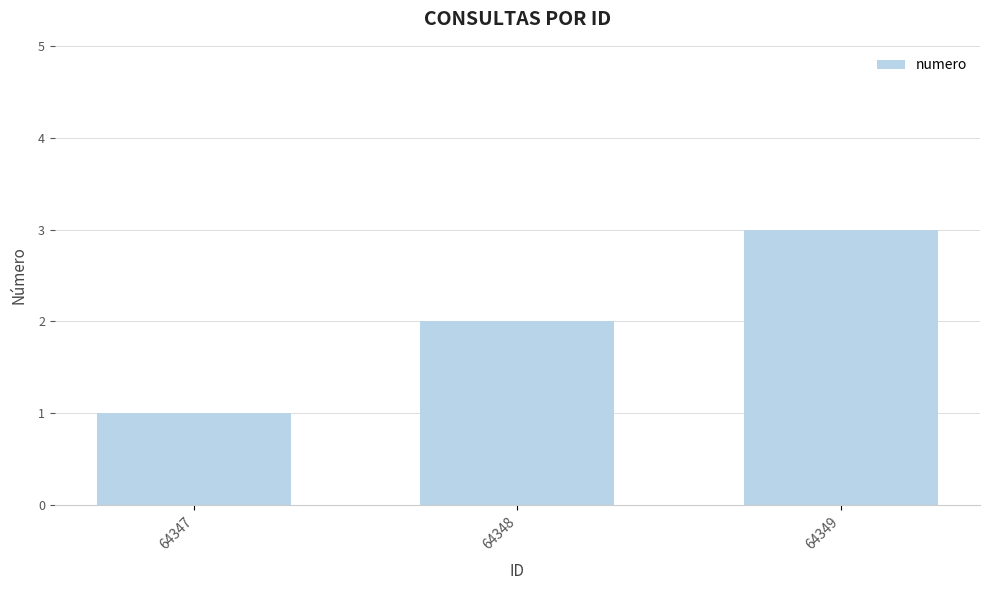

What is the difference between the maximum and second lowest values?

1